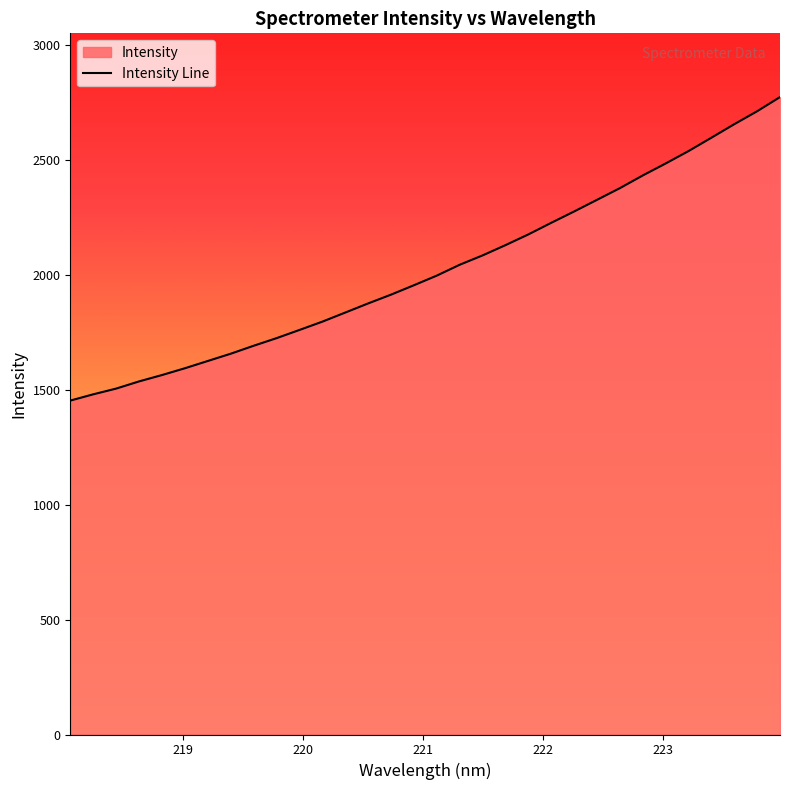

What is the difference between the maximum and minimum values?

1319.9